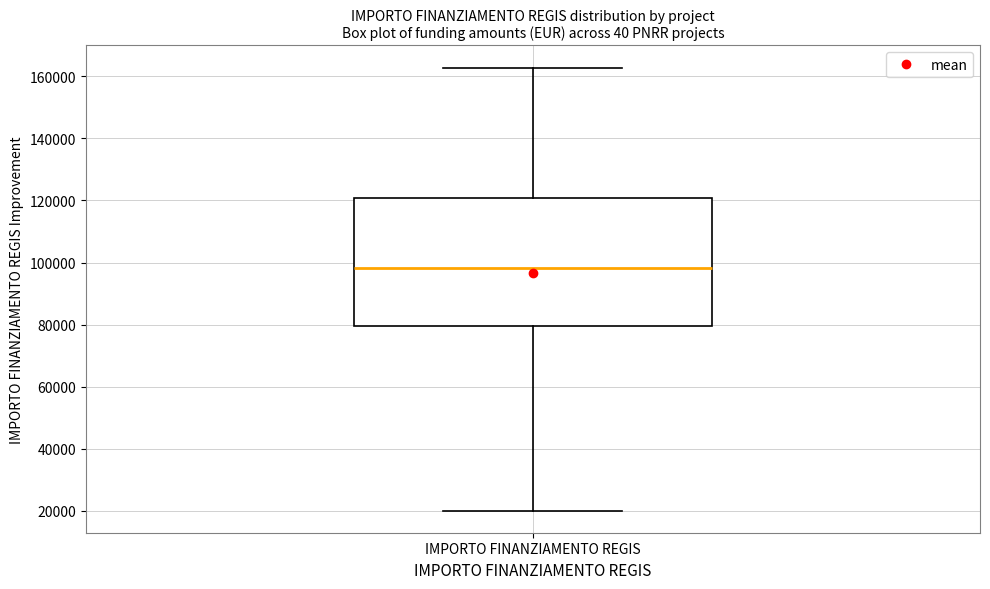

Where does the lower whisker of the box for IMPORTO FINANZIAMENTO REGIS end on the y-axis? The values are not printed on the chart, so give them approximately, as read against the axis.

20000